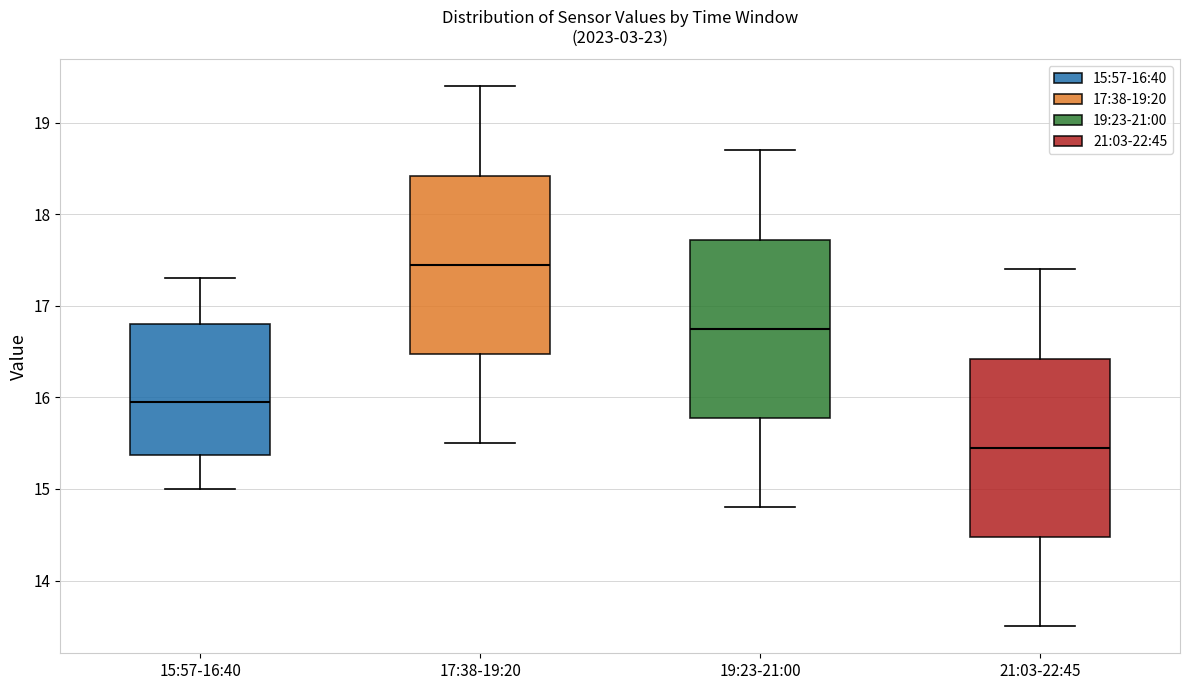

Where is the lower edge of the box for 19:23-21:00 on the y-axis? The values are not printed on the chart, so give them approximately, as read against the axis.

15.8